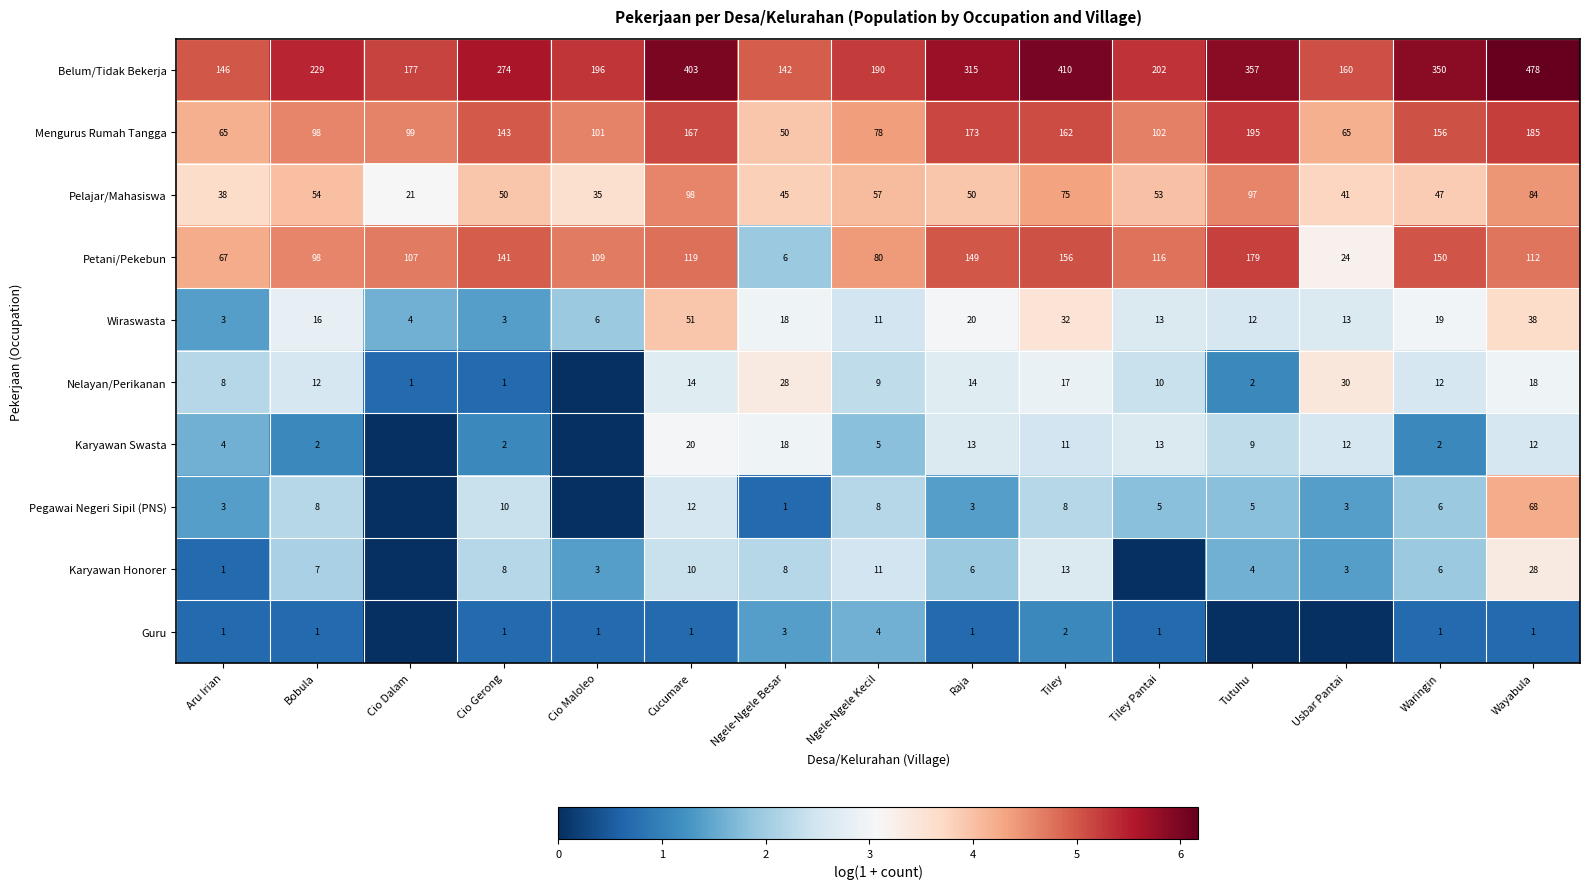

Which label corresponds to the largest value in the chart?

Wayabula